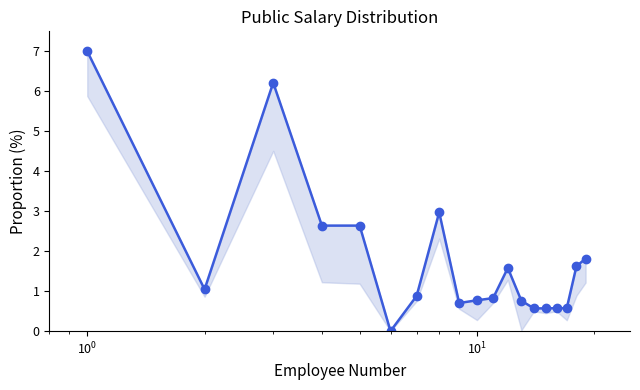

Is this an area chart (filled region under the line)?

No